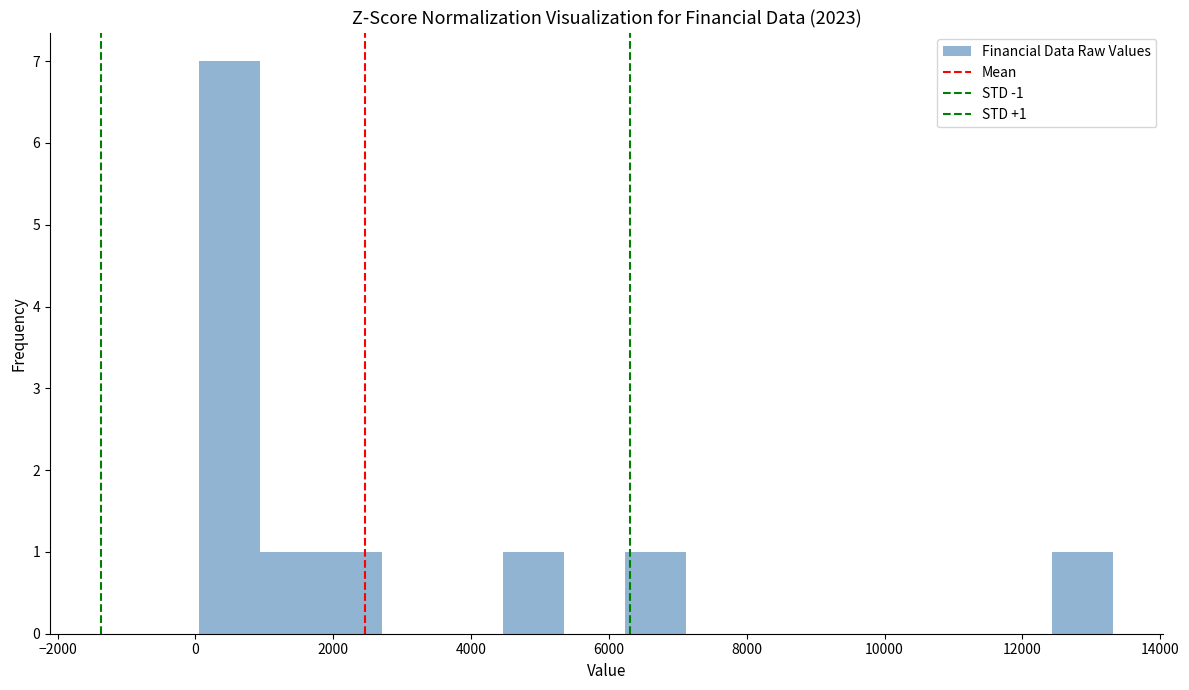

Which range on the x-axis has the tallest bar?

0 to 1000